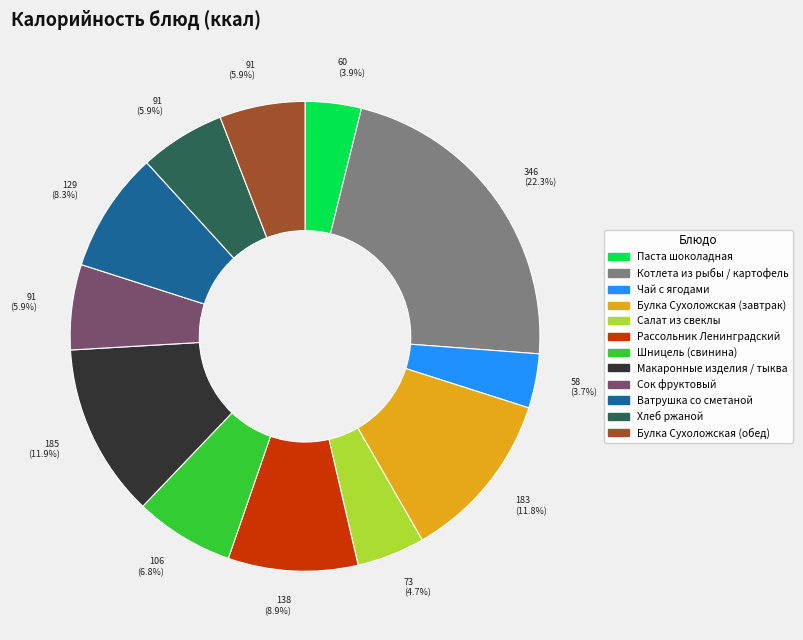

Which has a higher value, Булка Сухоложская (обед) or Чай с ягодами?

Булка Сухоложская (обед)